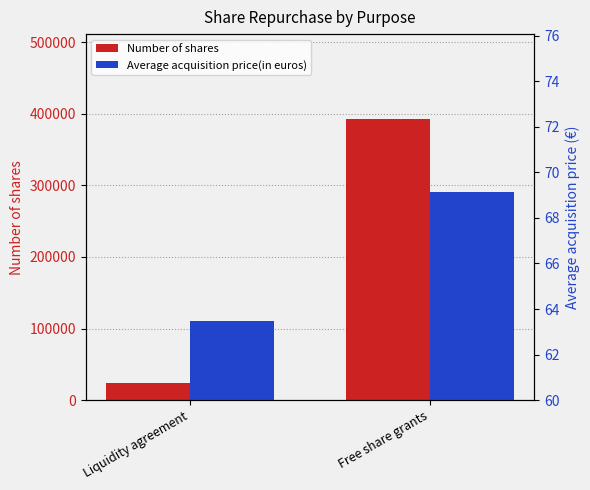

What is the average value of the Number of shares series?

208302.5